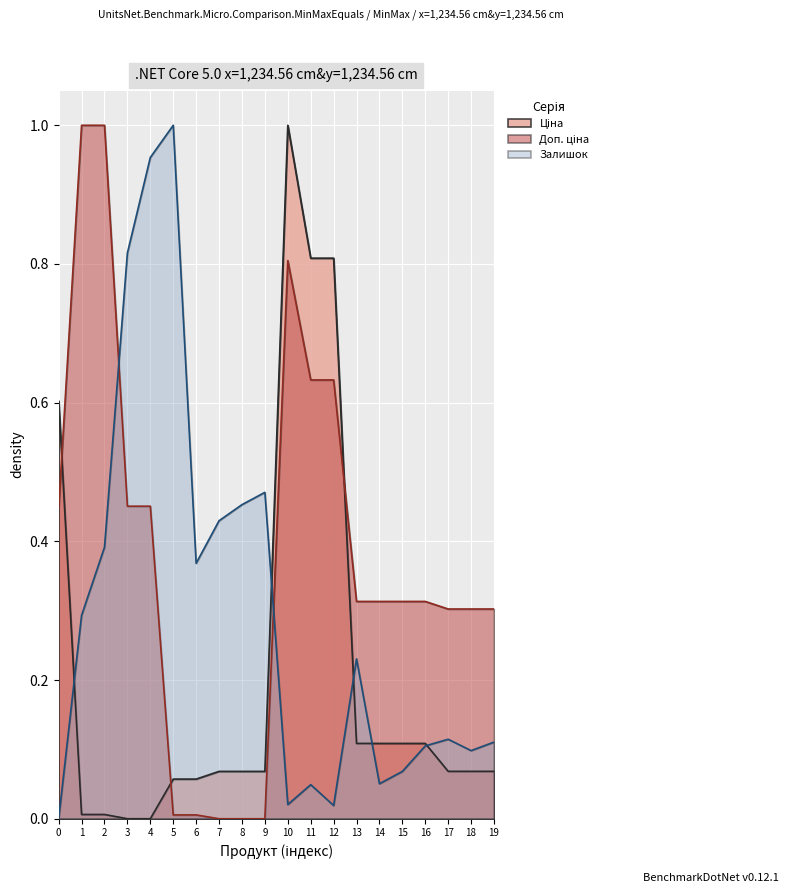

At which category is the sum across all series the highest?

10